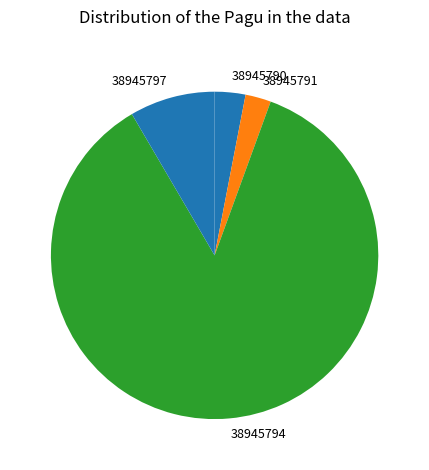

Which category has the smallest portion of the pie?

38945791